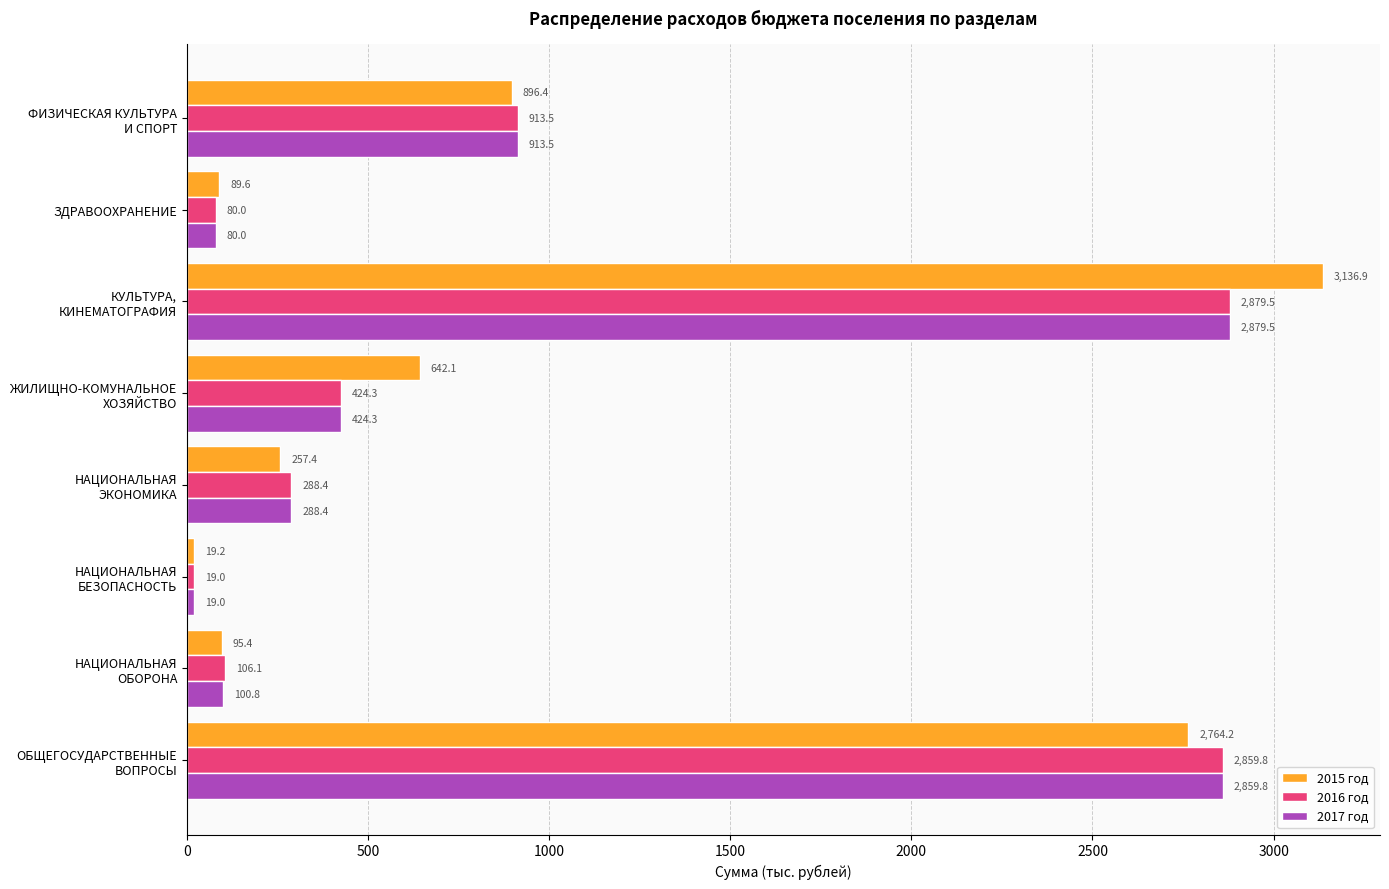

True or false: 2017 год has a value of 80.0 at ЗДРАВООХРАНЕНИЕ.

True